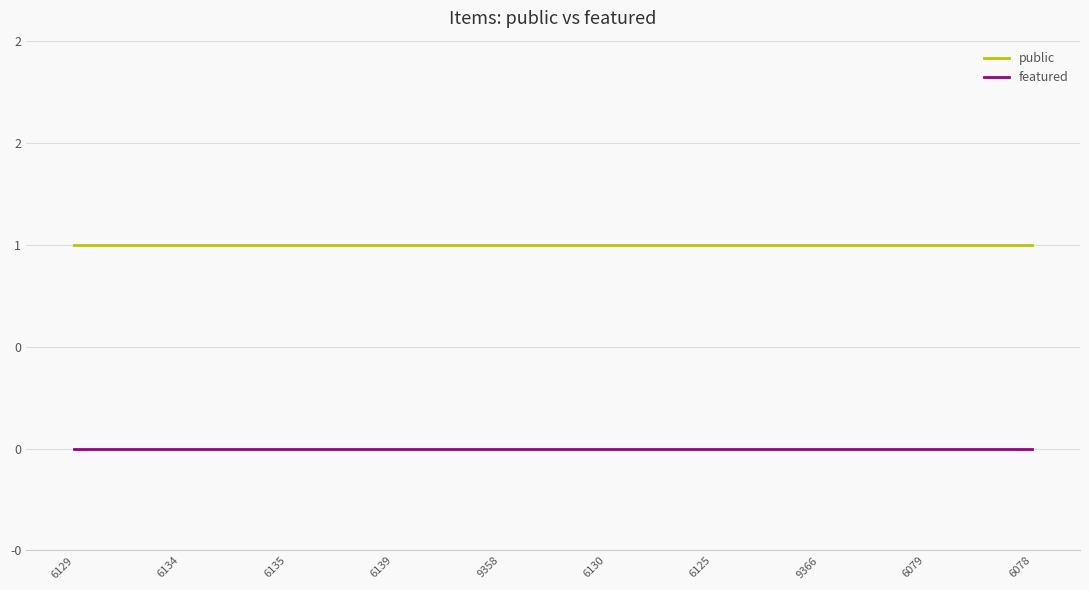

At how many categories does at least one series exceed 0?

10